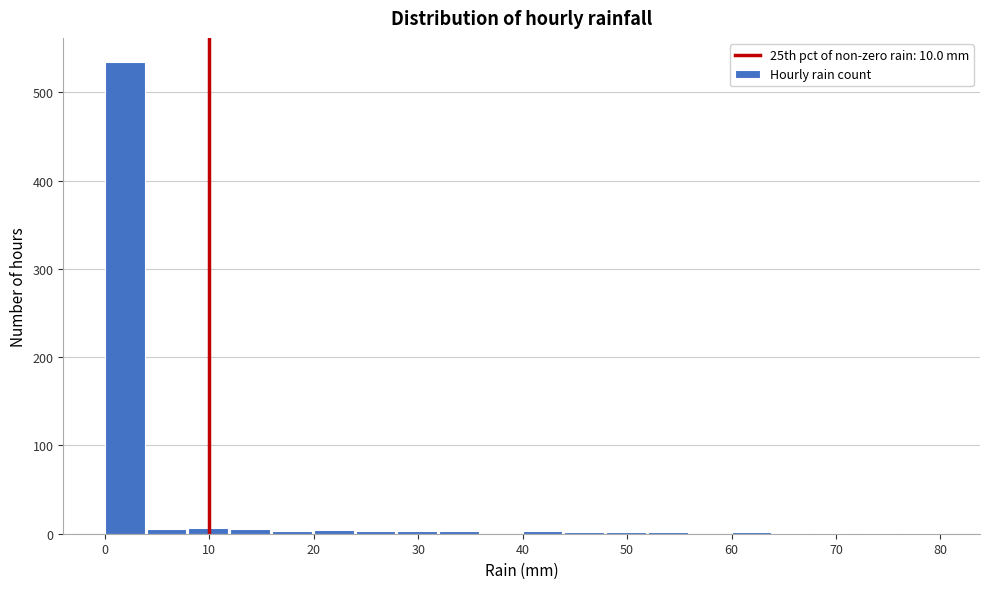

How tall is the bar that spans 0 to 4 on the x-axis? The values are not printed on the chart, so give them approximately, as read against the axis.

540